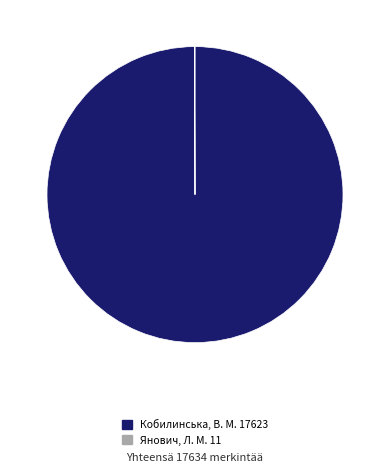

True or false: Кобилинська, В. М. accounts for 100% of the total.

True